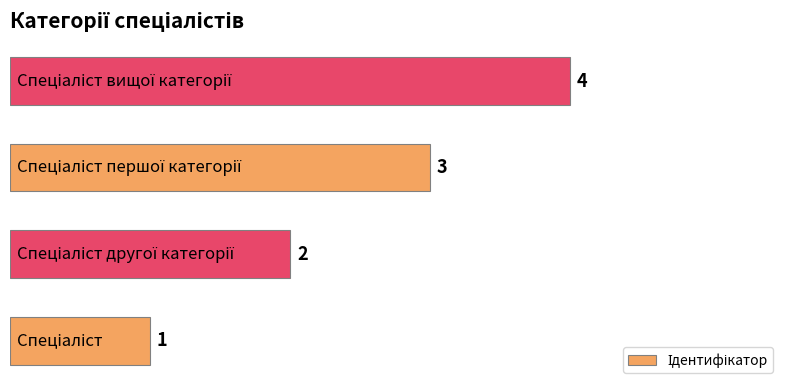

What is the maximum value shown in the chart?

4